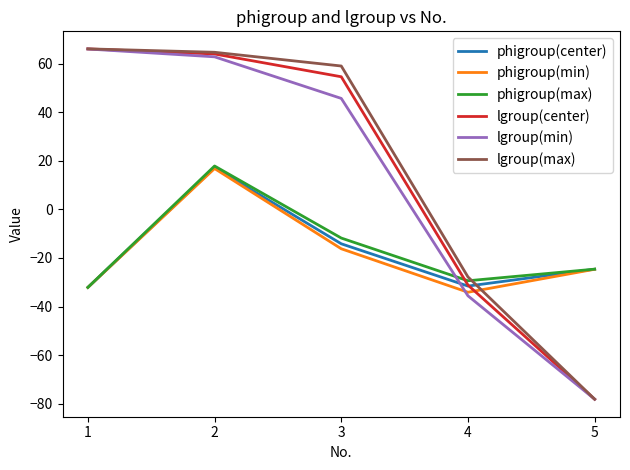

What value does the phigroup(center) series have at 1?

-32.1